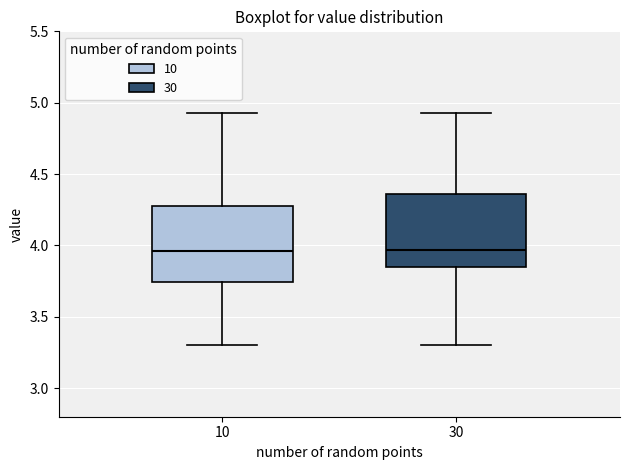

Reading left to right, transcribe this box plot: for each box, give where its median line is, the range the box spans, and where its two whiskers end, as read against the y-axis. The values are not printed on the chart, so give them approximately, as read against the axis.

10: median 3.95, box 3.75 to 4.30, whiskers 3.30 to 4.95
30: median 3.95, box 3.85 to 4.35, whiskers 3.30 to 4.95